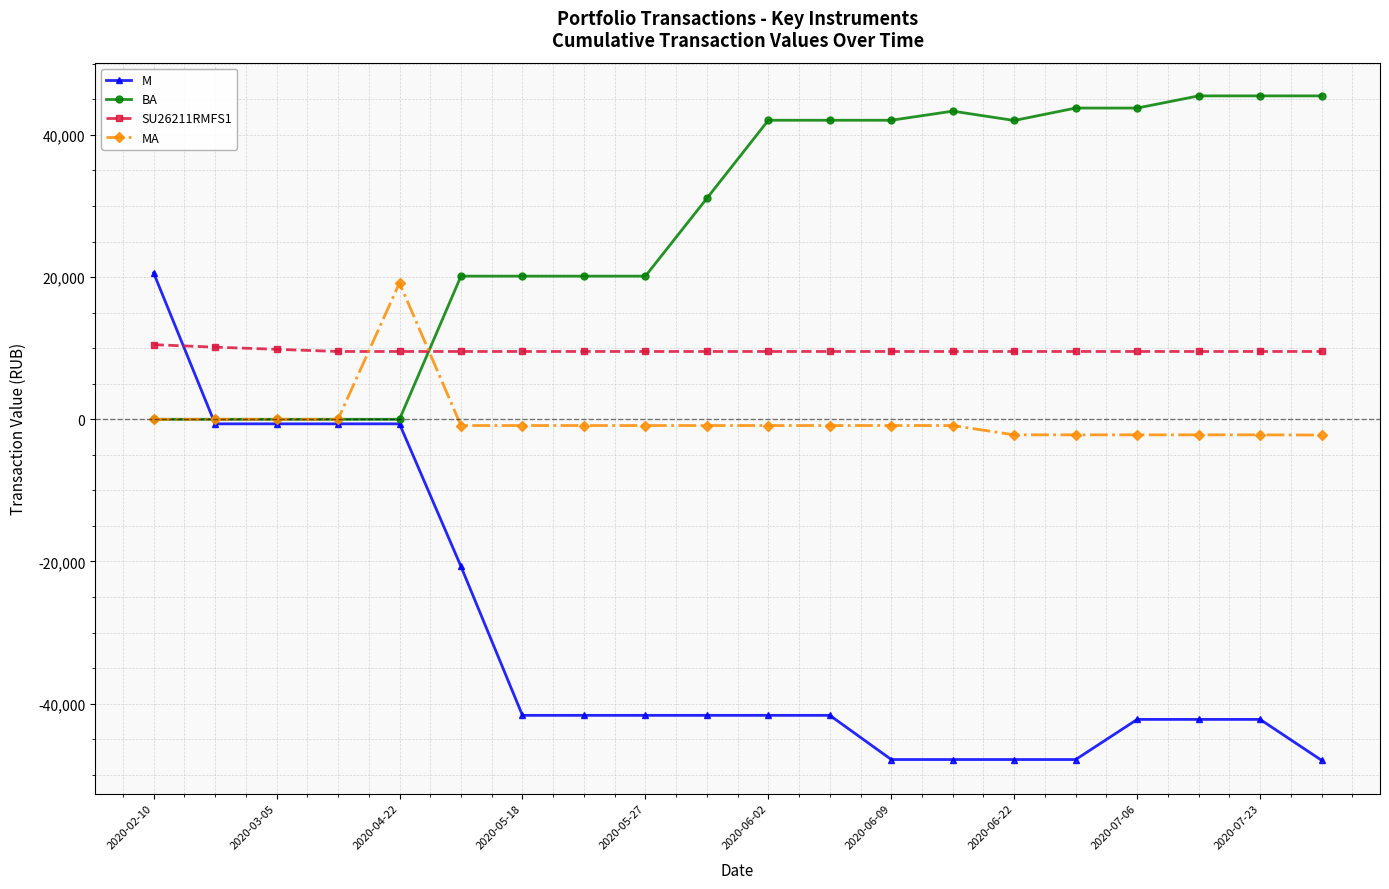

True or false: MA and SU26211RMFS1 intersect in this chart.

True